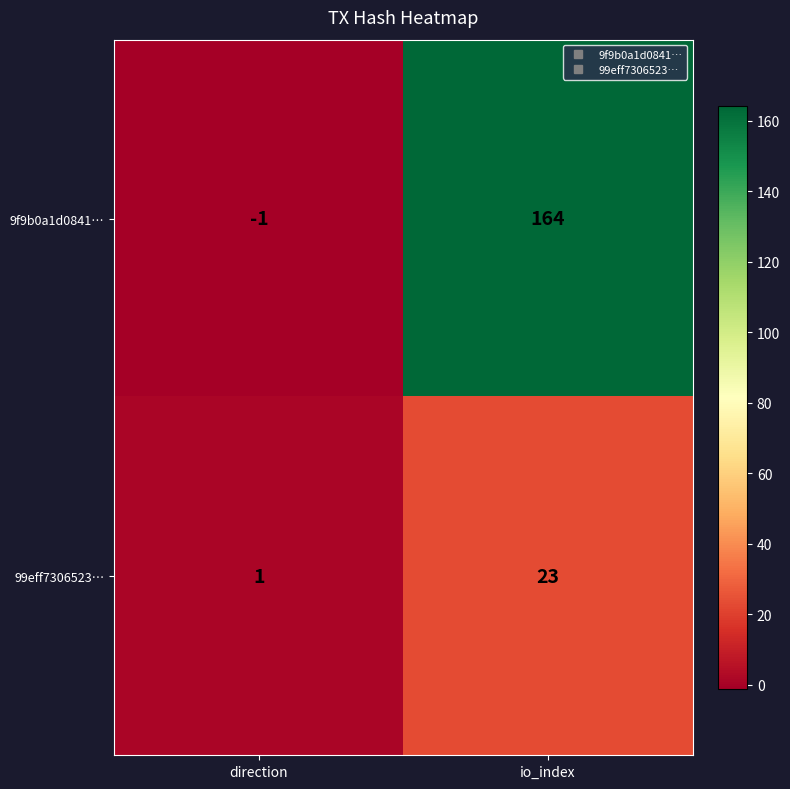

Which series has the largest range (max minus min)?

9f9b0a1d0841…